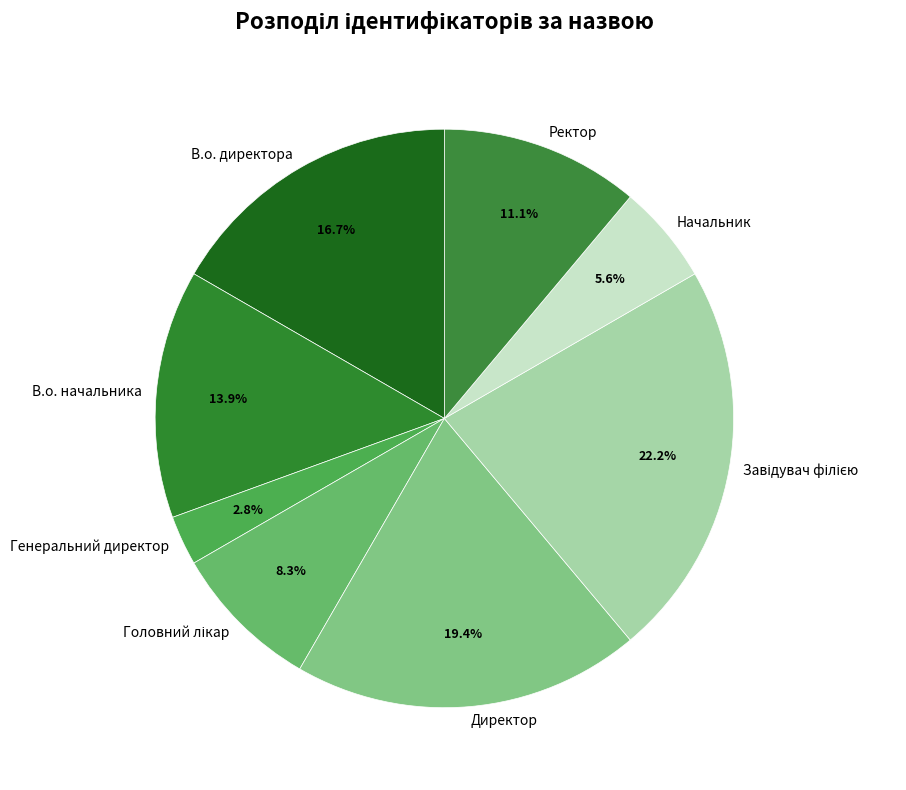

Which slice is the smallest?

Генеральний директор